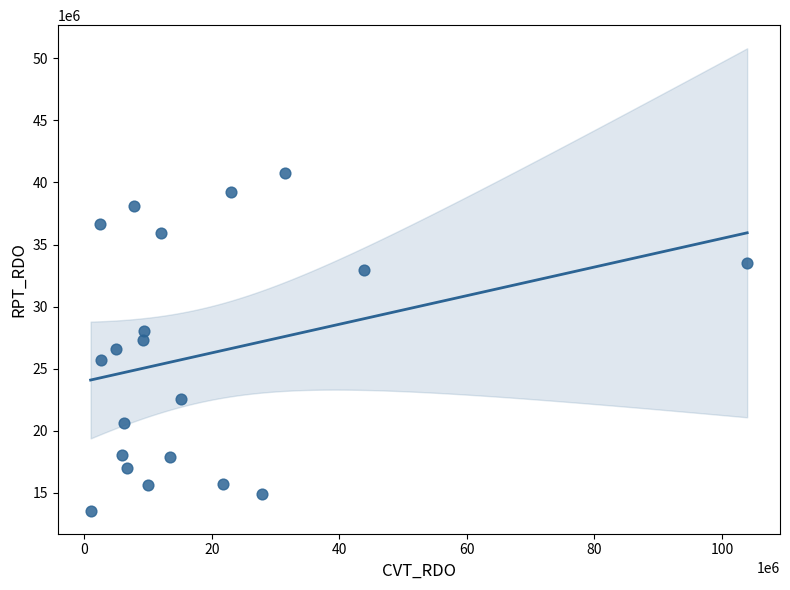

What is the range of X values (max minus min)?

102973676.8